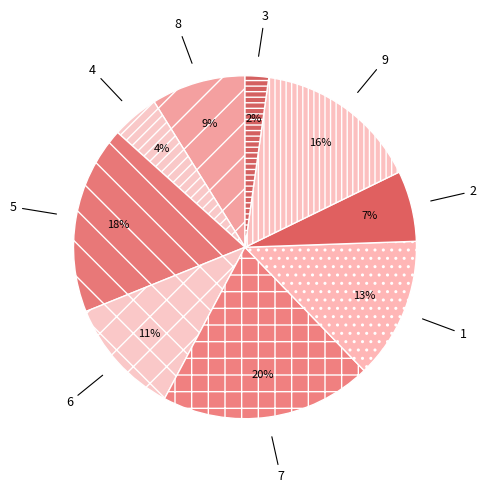

Combined, do 6 and 4 account for over 50%?

No